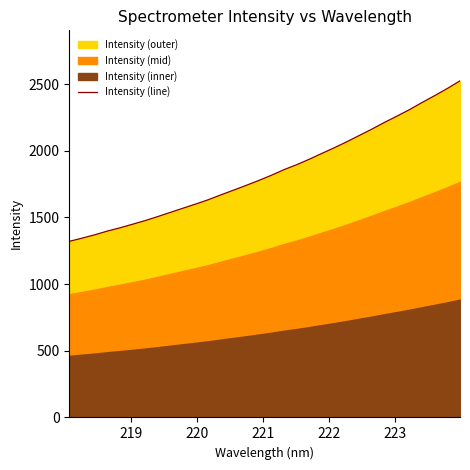

What is the sum of all values?

58921.3